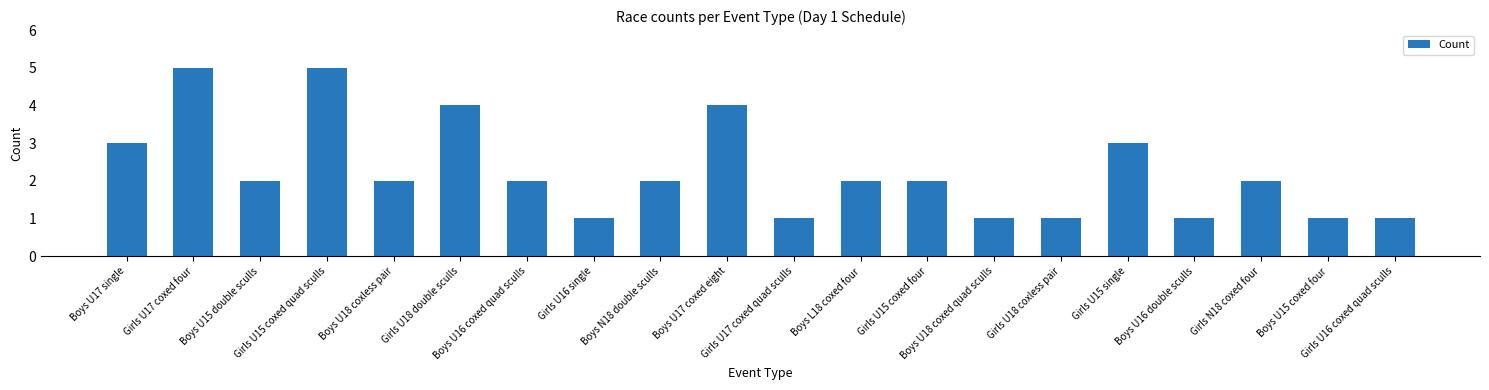

What is the sum of all values?

45